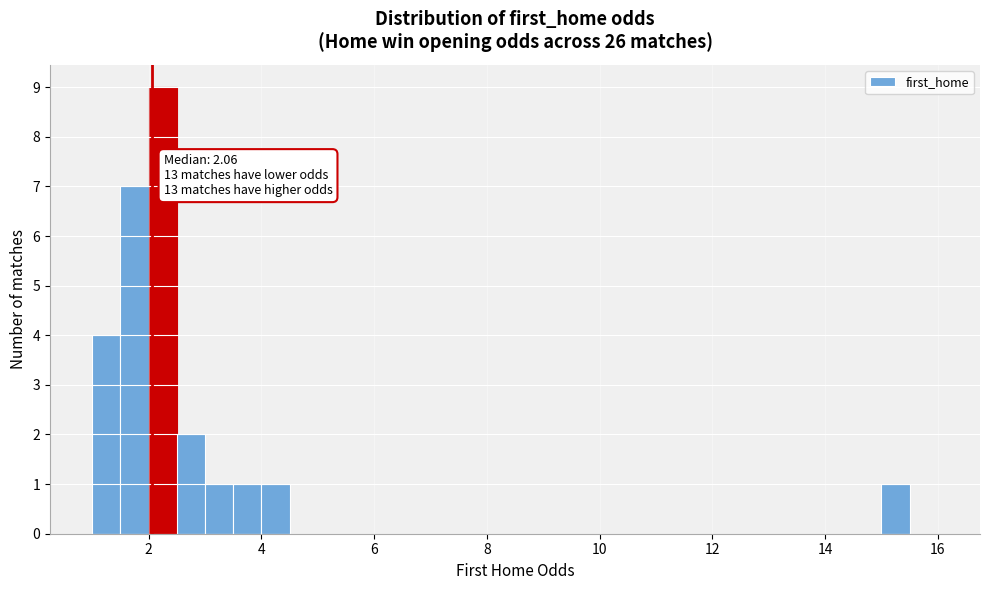

Read against the x-axis, roughly where is the centre of the tallest bar?

2.2